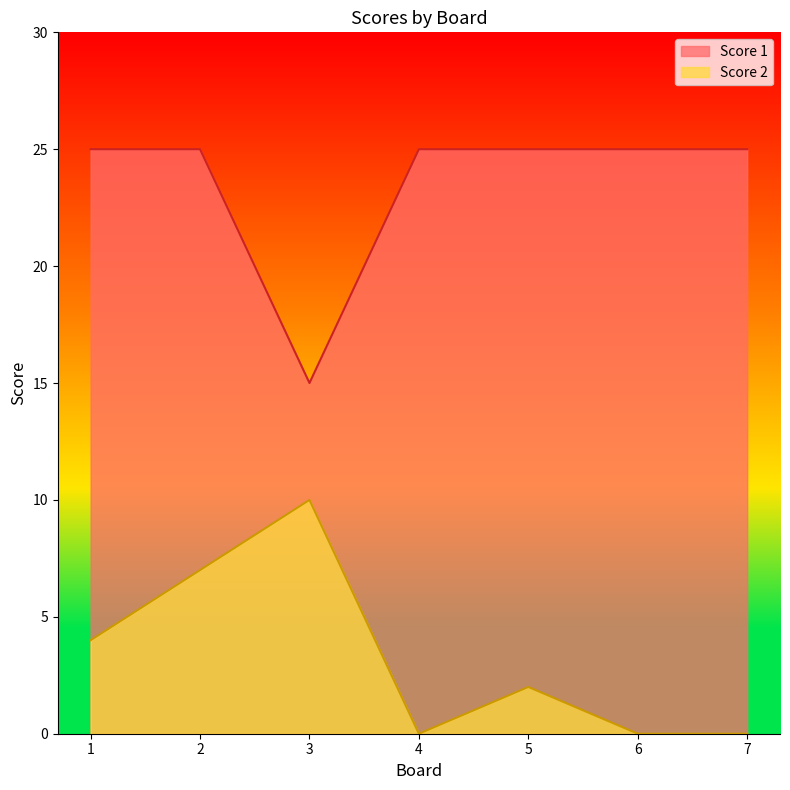

What is the difference between the highest and lowest values at 1?

21